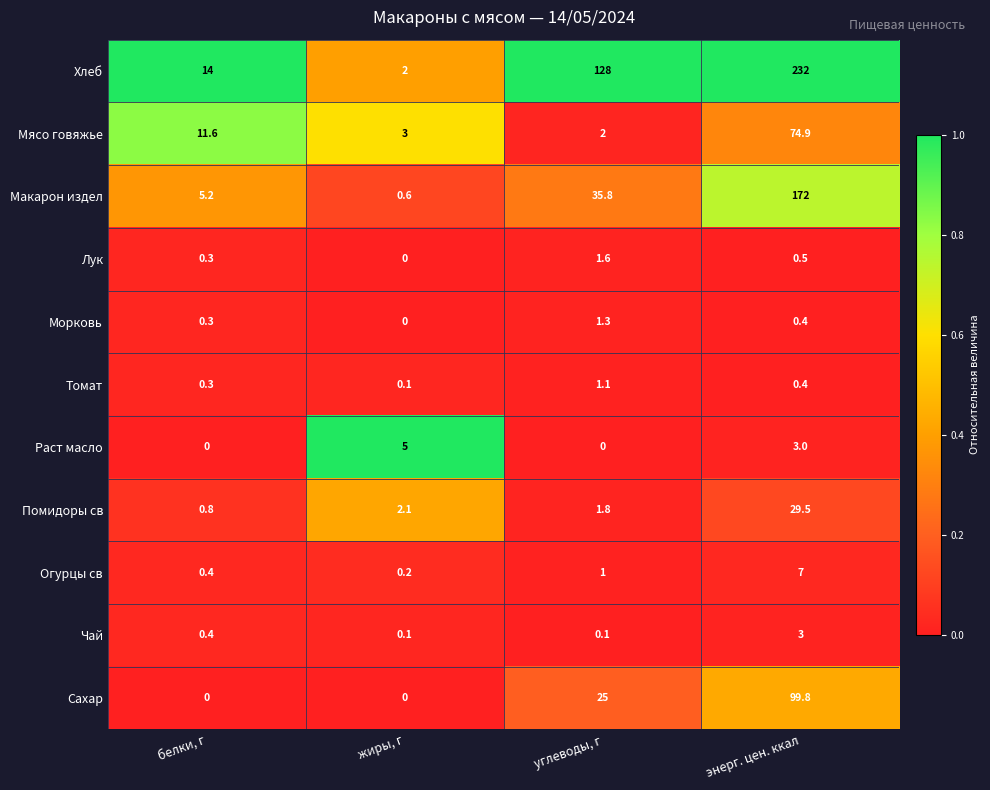

Which category has the highest value across all series?

энерг. цен. ккал